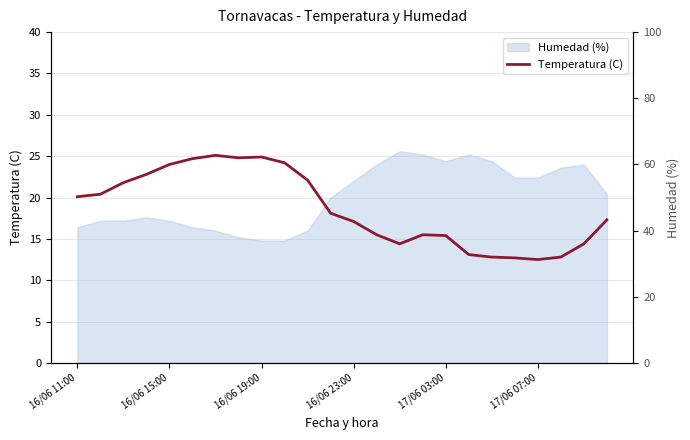

What is the change in value from 14 to 17?

-1.3